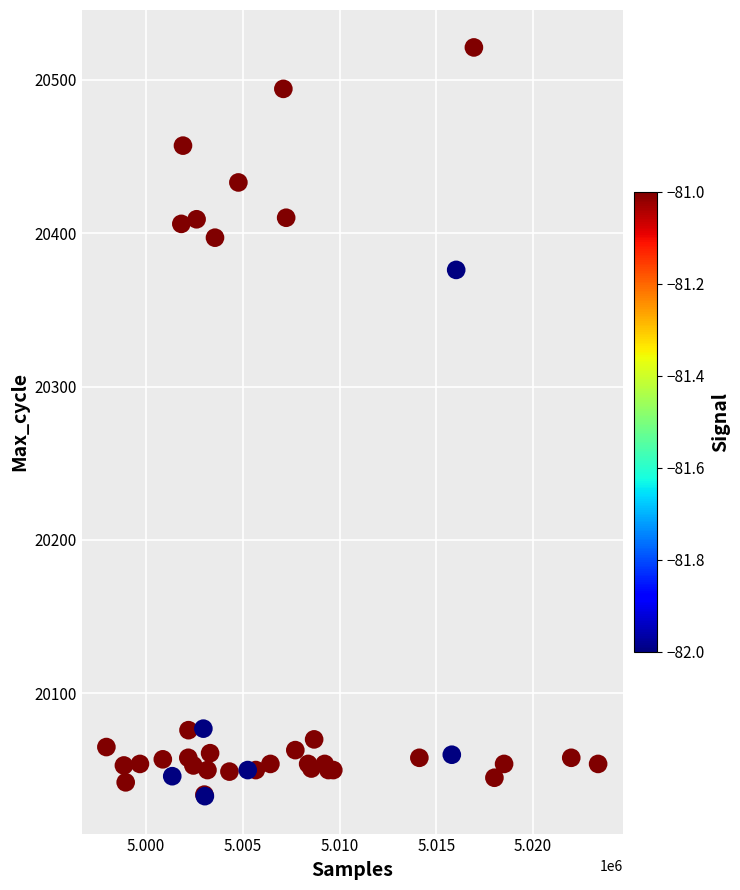

What Y value in the scatter plot is closest to 20277?

20376